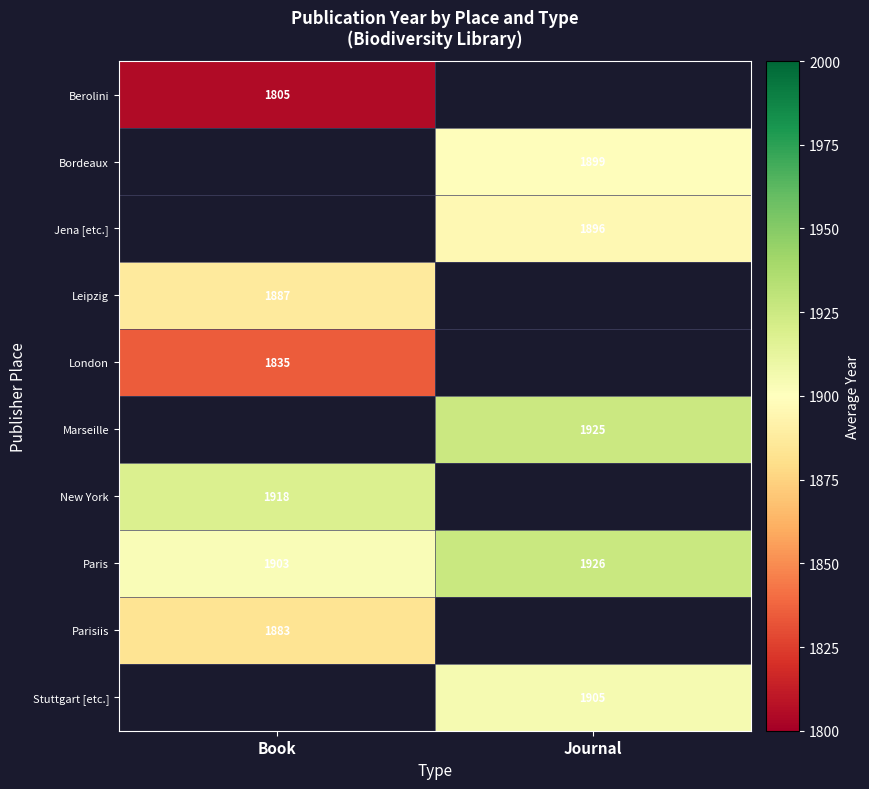

At how many categories does at least one series exceed 1850?

2